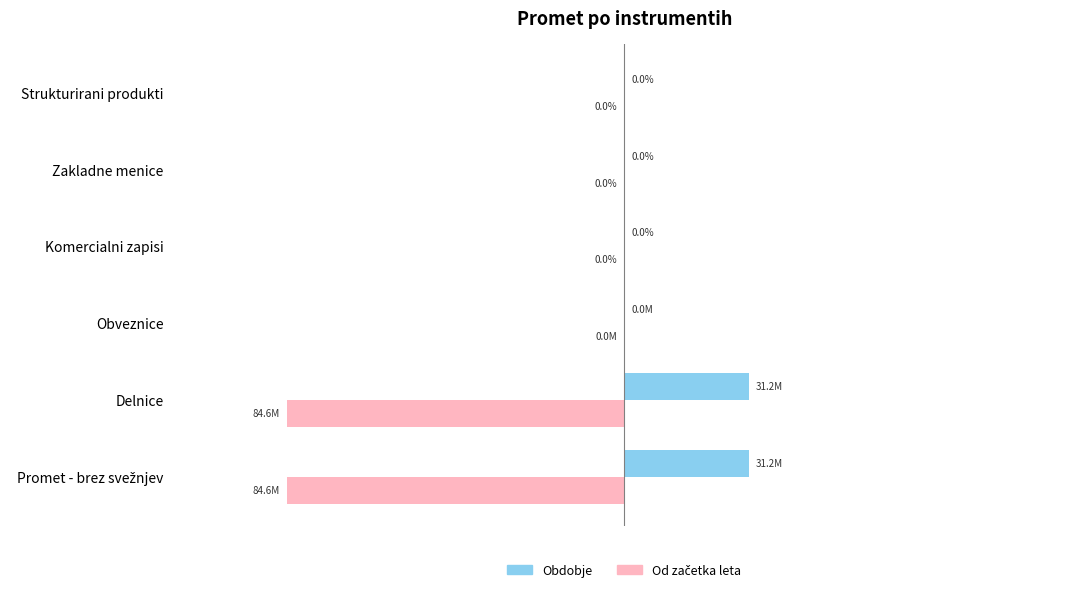

How many bars are there in total?

12